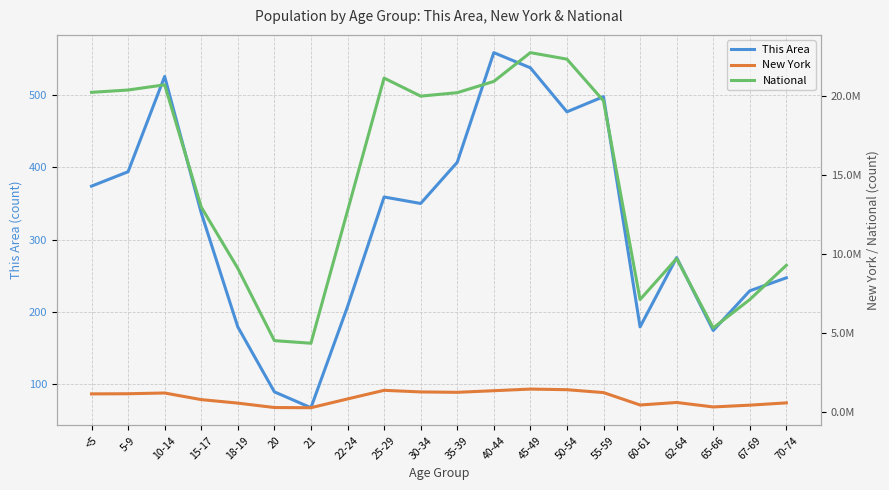

True or false: This Area has a value of 217 at 45-49.

False